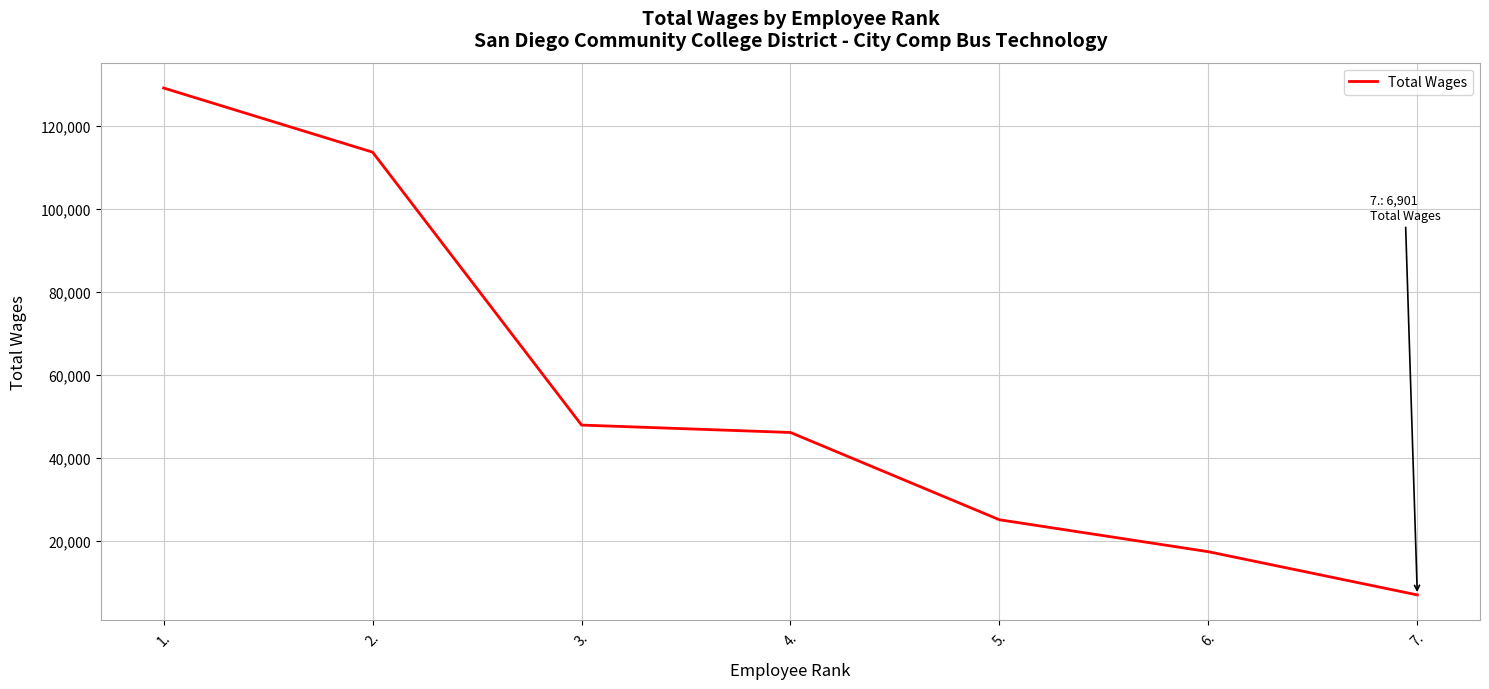

What is the average value?

55136